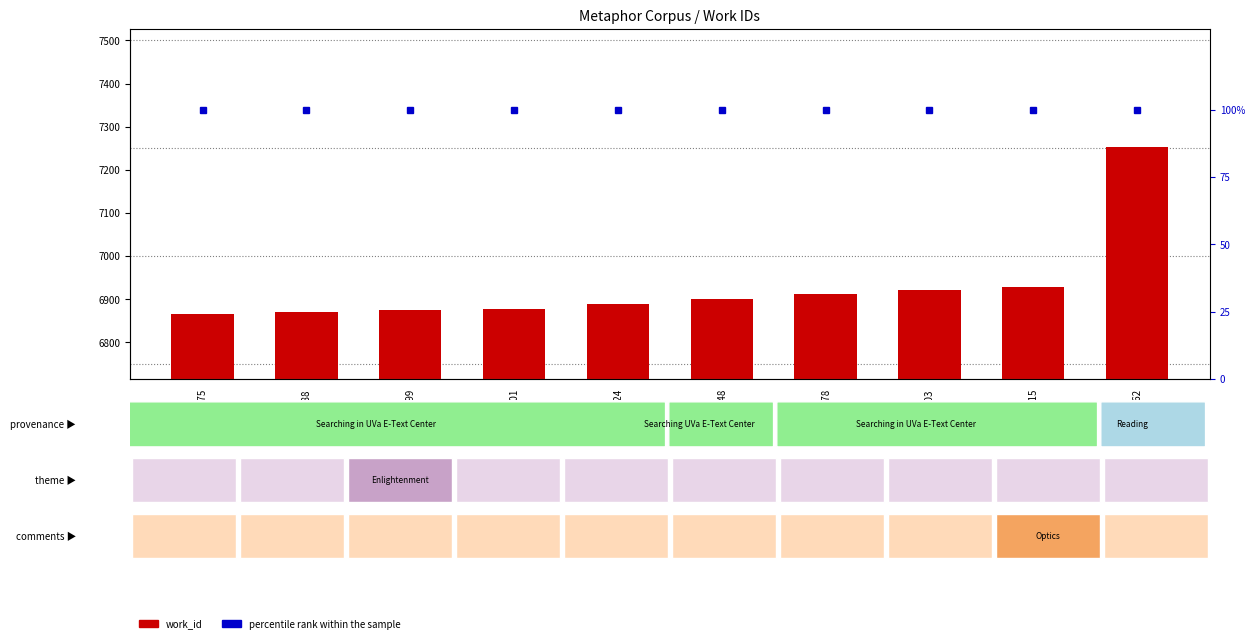

True or false: percentile rank within the sample has a value of 46 at 18475.

False